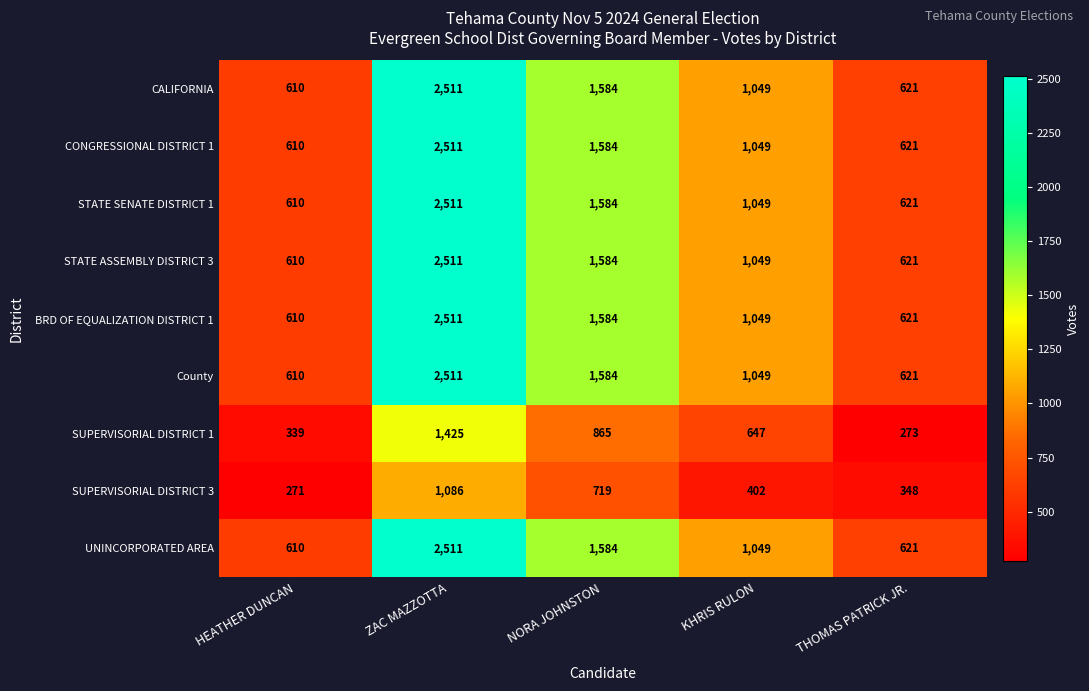

The value of SUPERVISORIAL DISTRICT 3 at KHRIS RULON is 402. True or false?

True